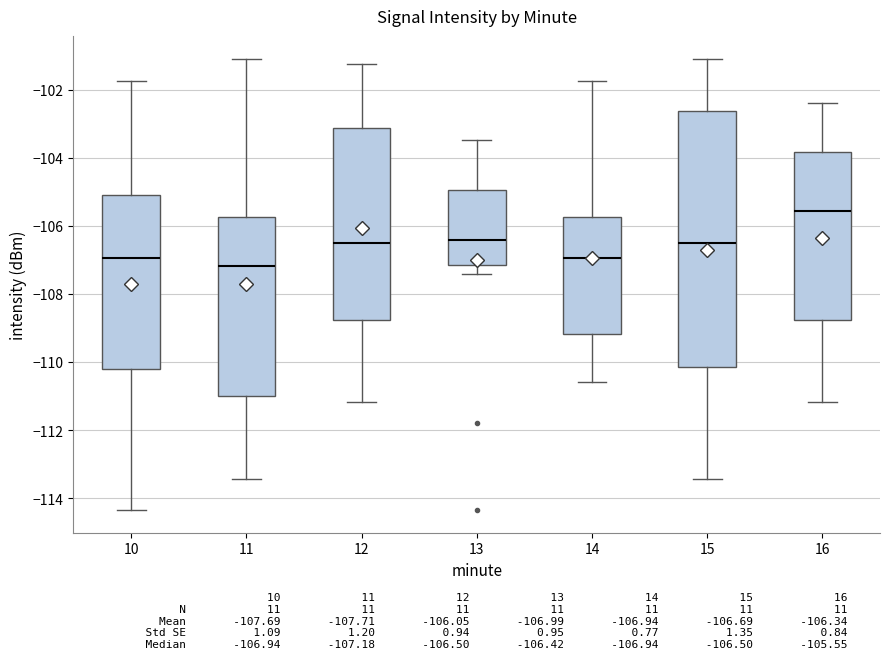

Comparing the boxes themselves (not the whiskers), which one is the tallest?

15